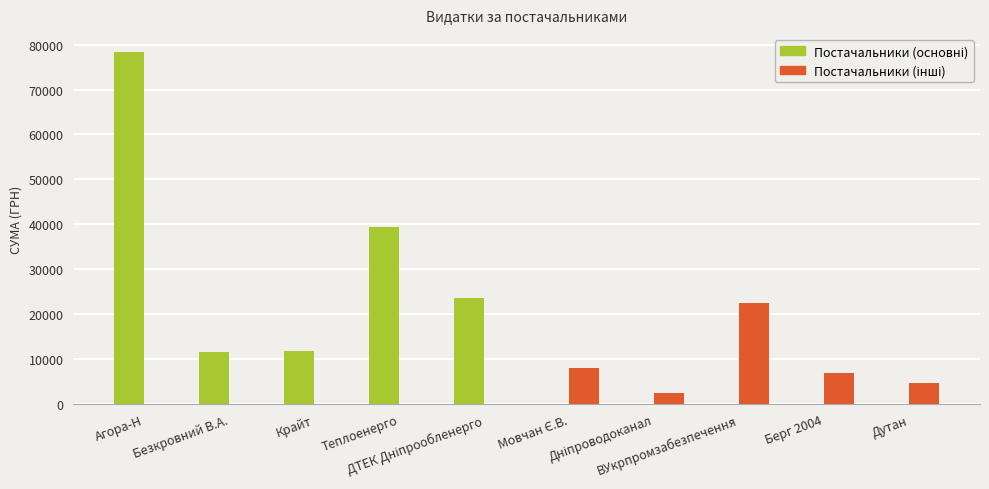

How many groups of bars are there?

10